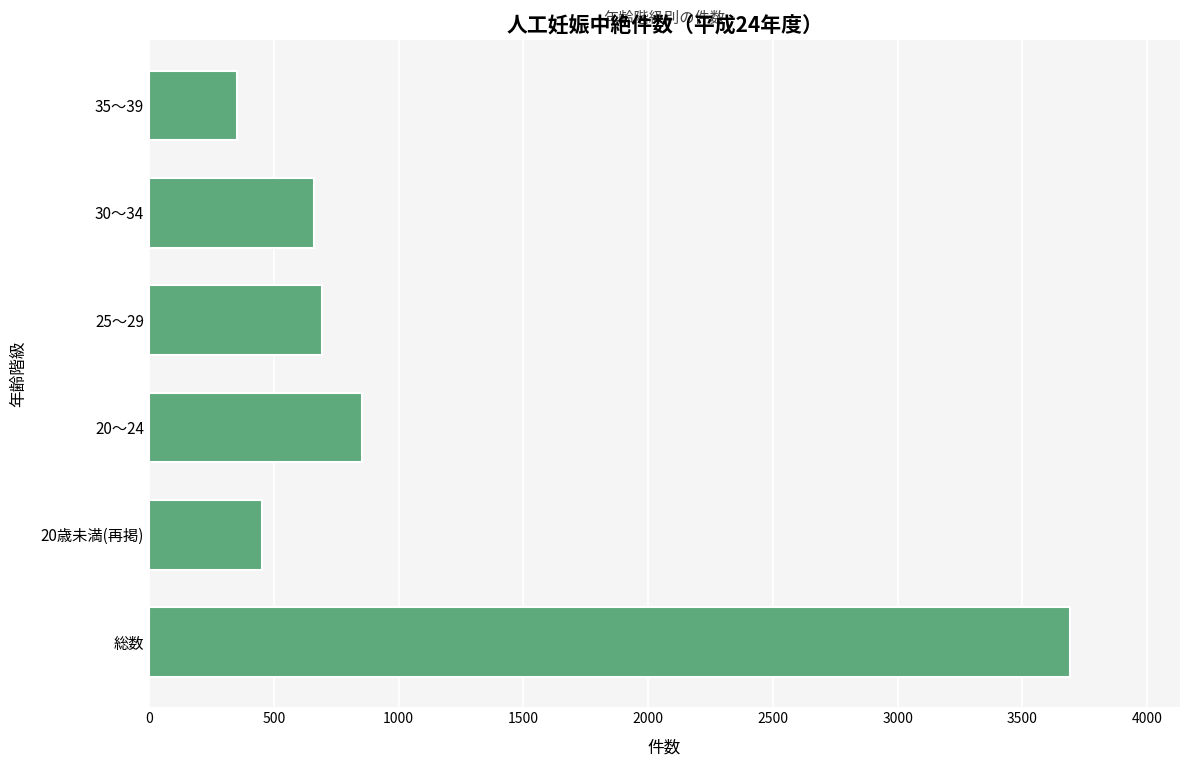

Is it true that the value at 総数 is 3689?

True